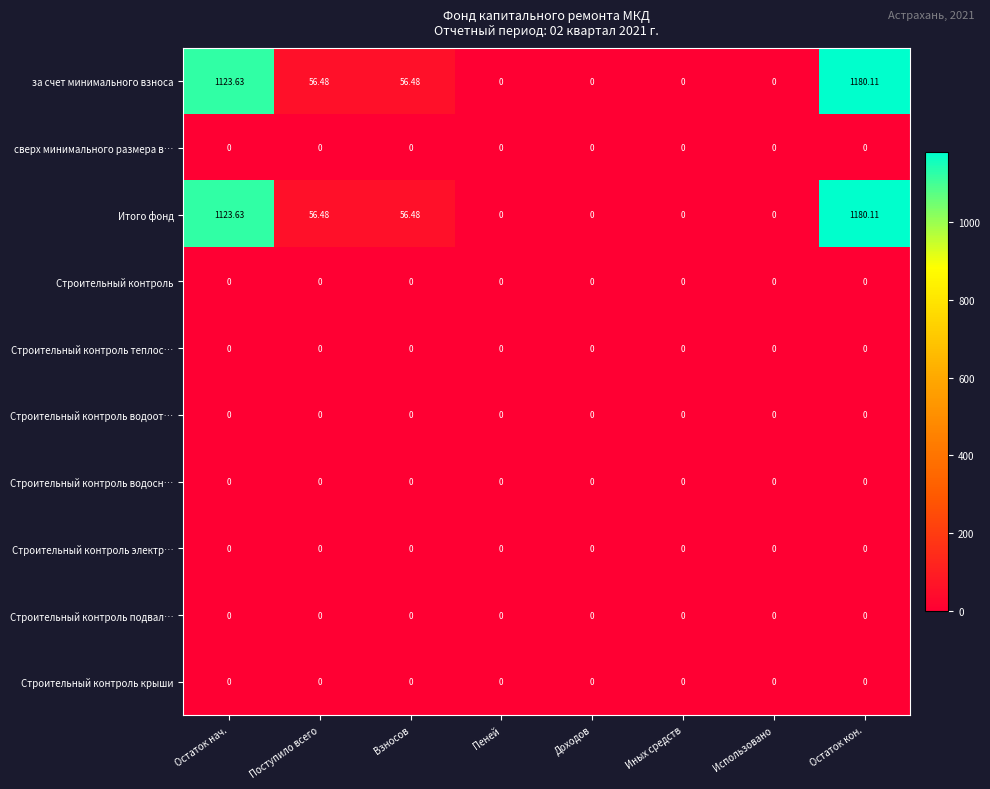

Is the value of сверх минимального размера в… at Остаток нач. greater than the value of за счет минимального взноса at Остаток кон.?

No